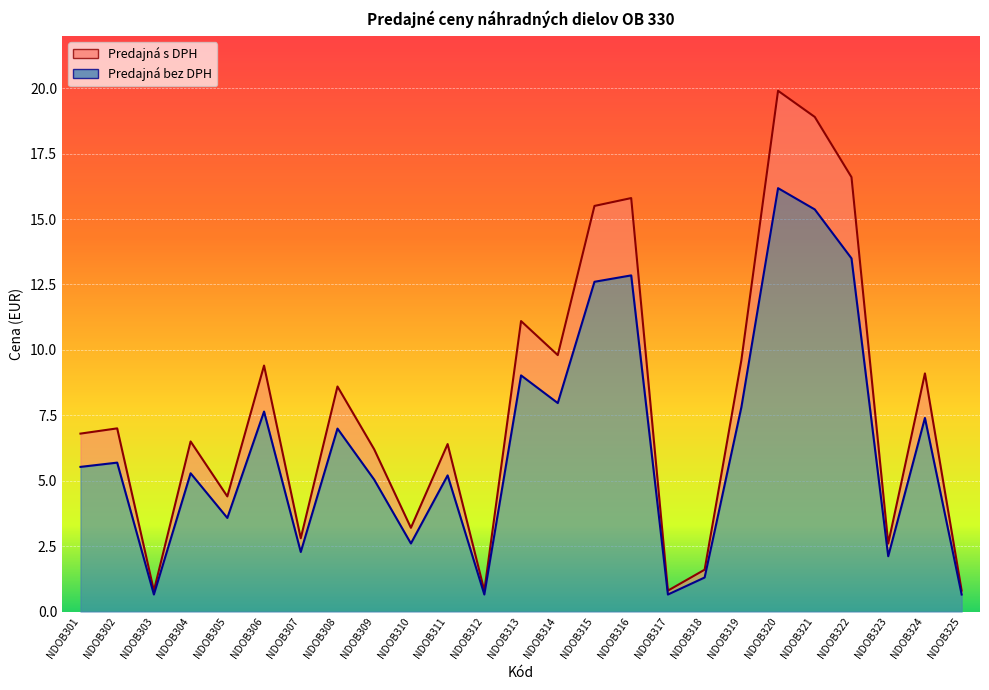

In Predajná s DPH, how many points are lower than both neighbors (excluding endpoints)?

8